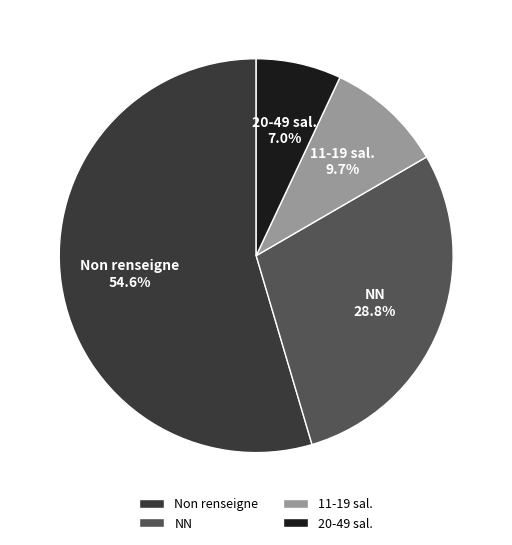

Does NN account for over 50% of the chart?

No